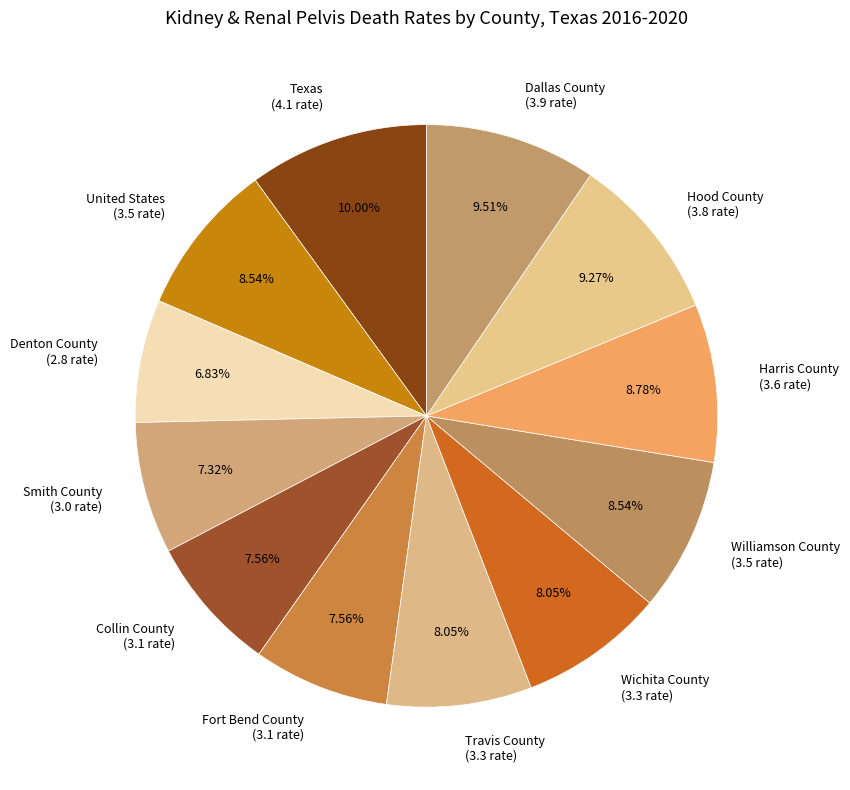

How many slices are in this pie chart?

12